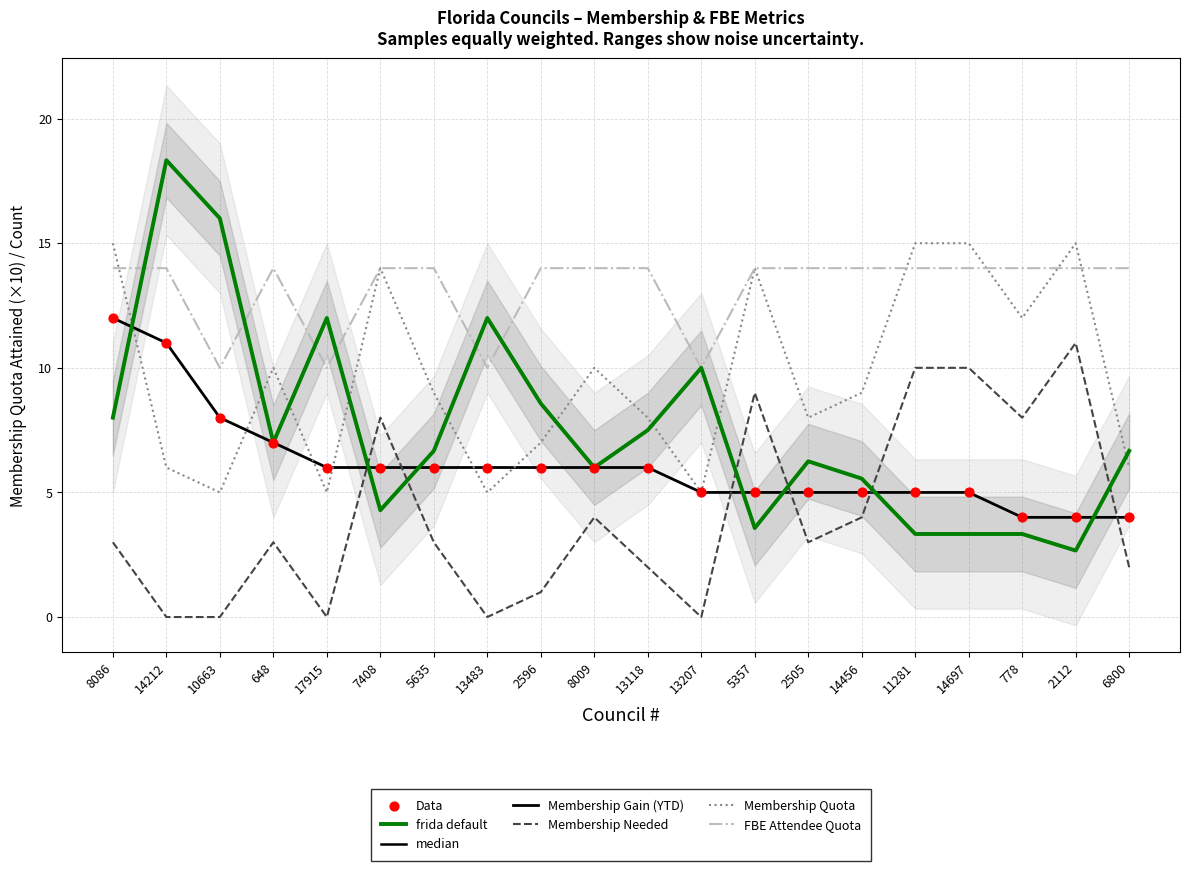

At which category is the sum across all series the highest?

8086